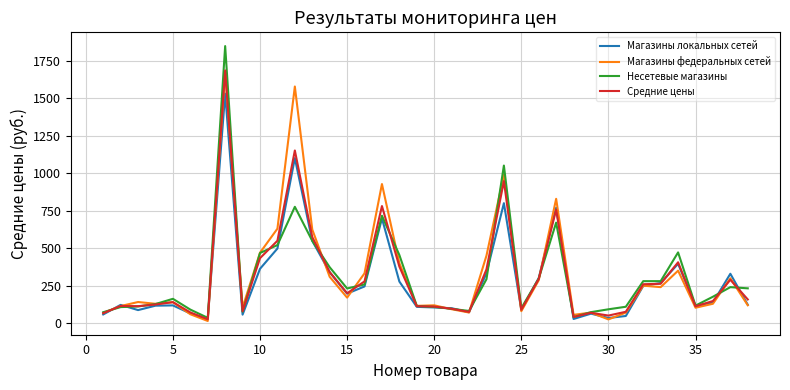

What is the maximum value for Магазины локальных сетей?

1532.7